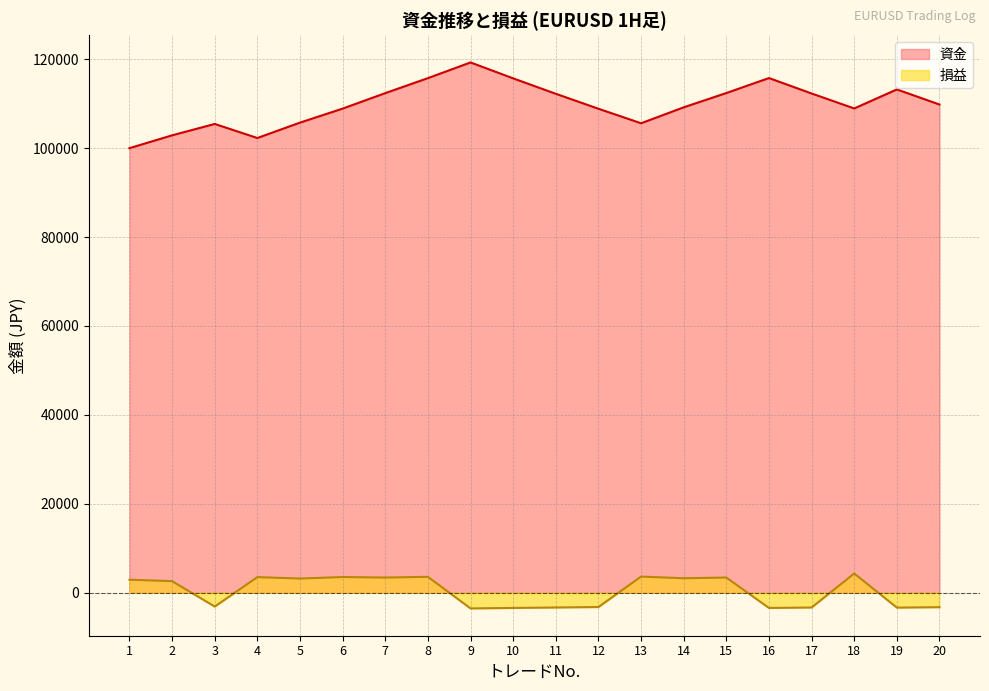

List the labels in order of 資金 value, smallest first.

1, 4, 2, 3, 13, 5, 12, 6, 18, 14, 20, 11, 17, 7, 15, 19, 10, 8, 16, 9